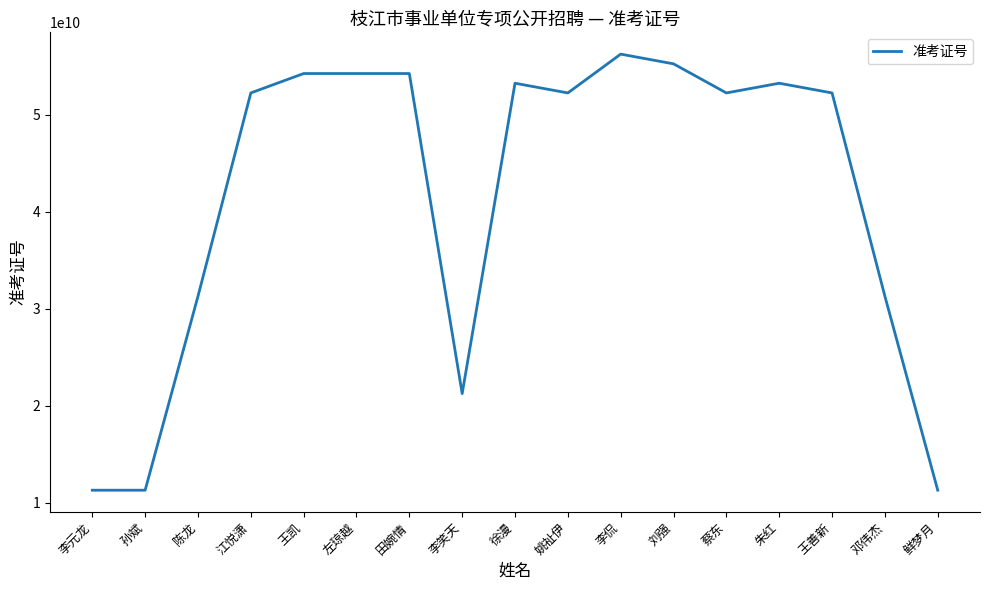

Which has a higher value, 江悦潇 or 陈龙?

江悦潇